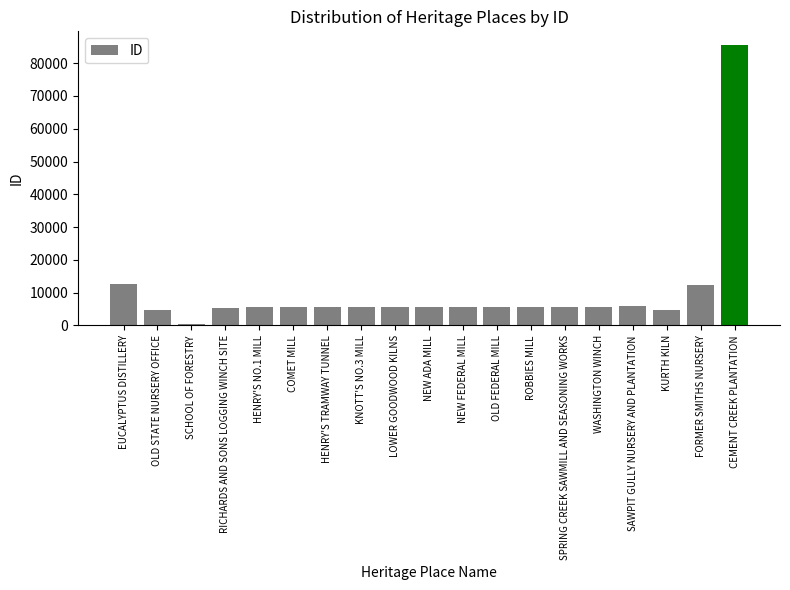

How many bars are there in total?

19